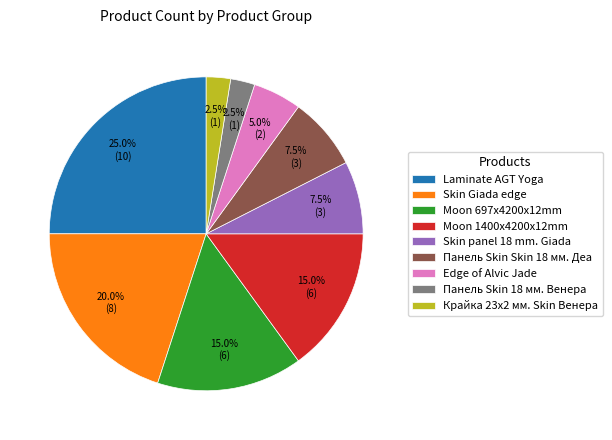

Which slice is the largest?

Laminate AGT Yoga